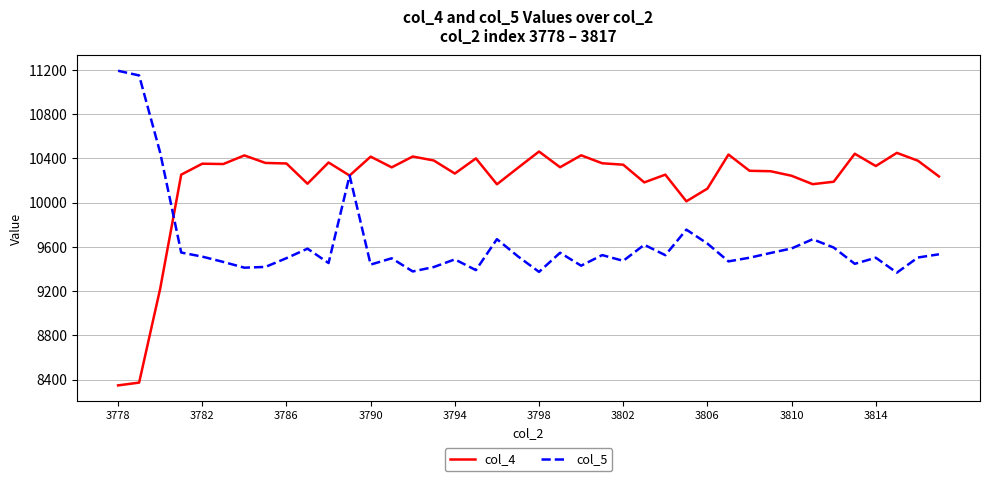

Which series has the largest range (max minus min)?

col_4